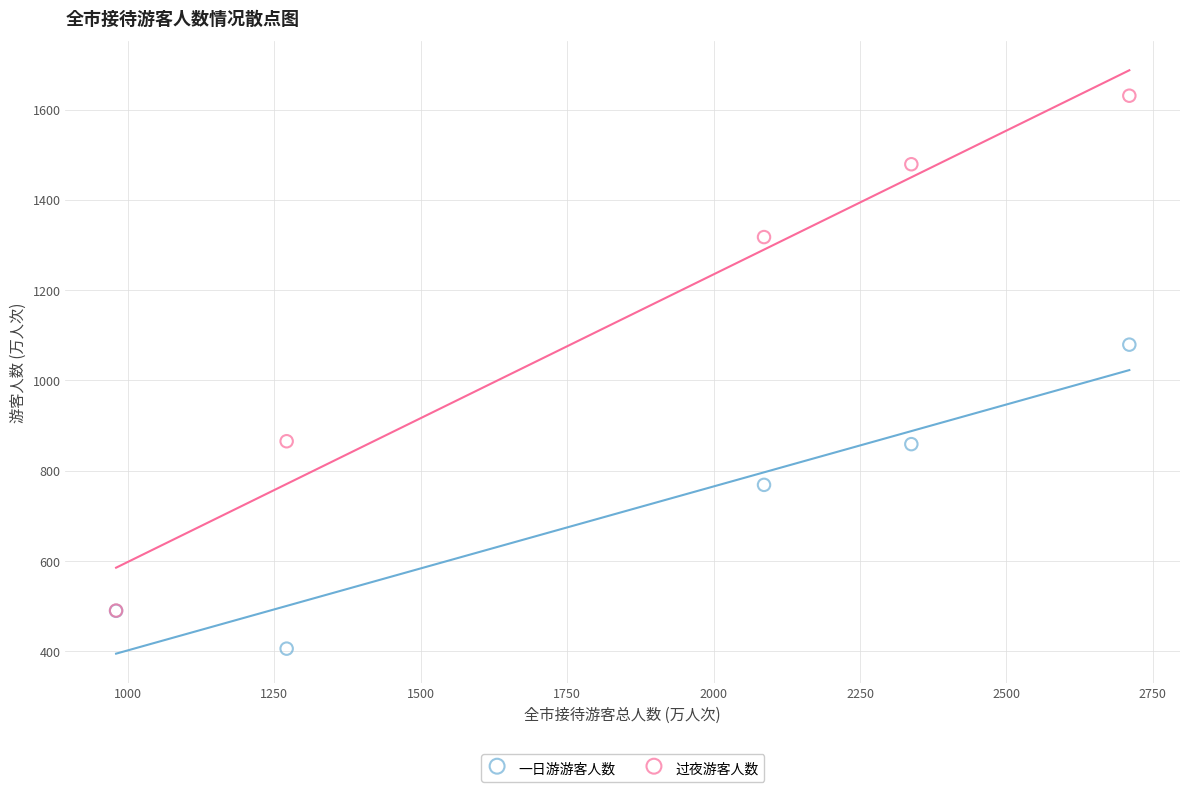

Which series contains the highest Y value?

过夜游客人数